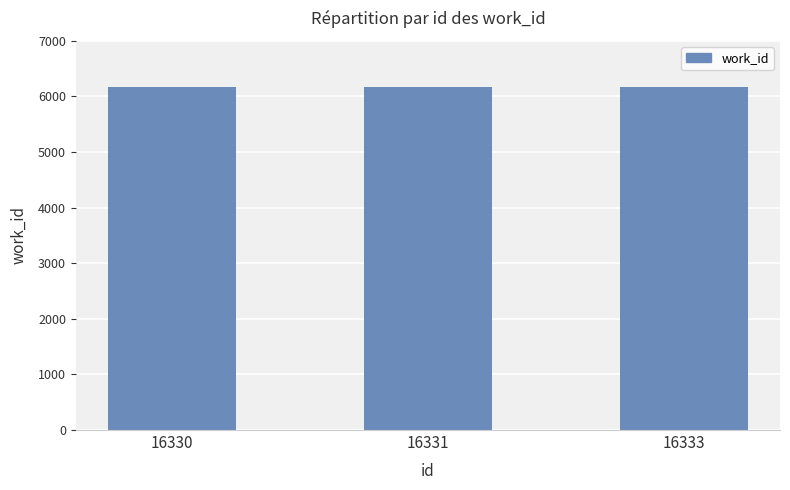

What is the difference between the maximum and minimum values?

2